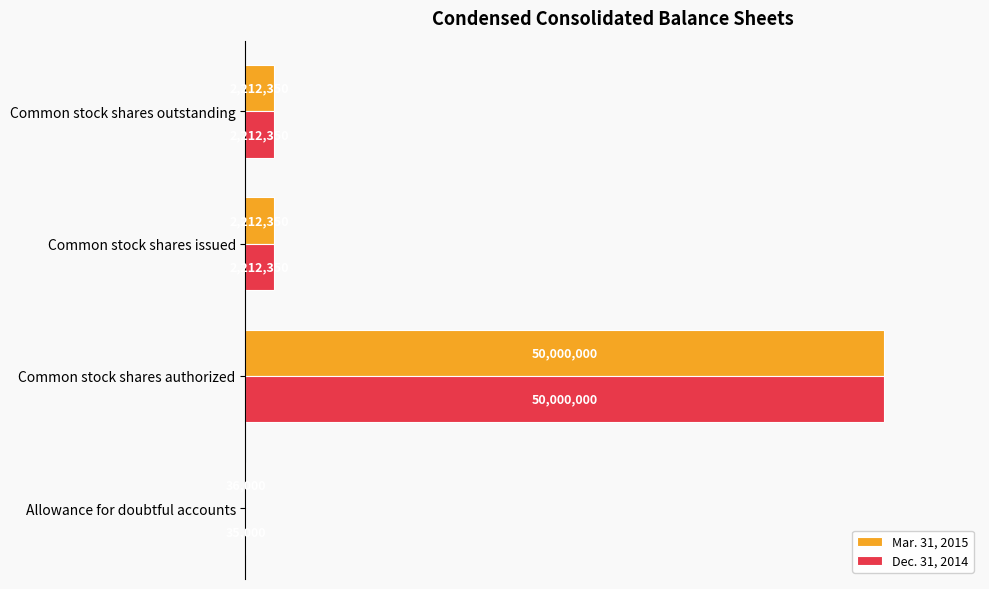

What are all the series names shown in the legend?

Mar. 31, 2015, Dec. 31, 2014